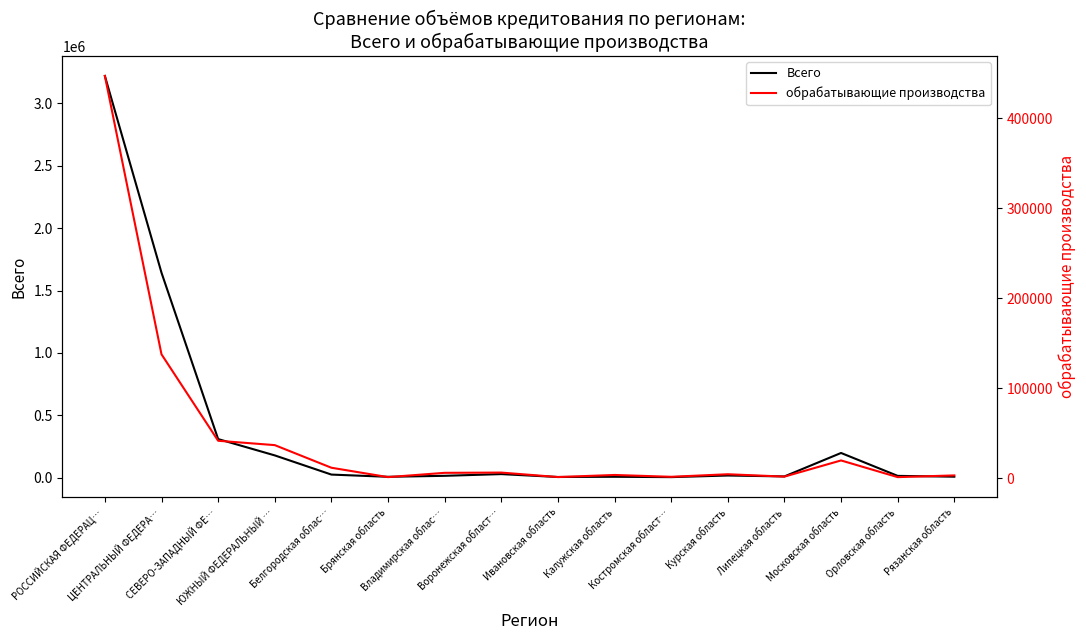

Rank the series at Рязанская область from highest to lowest value.

Всего, обрабатывающие производства